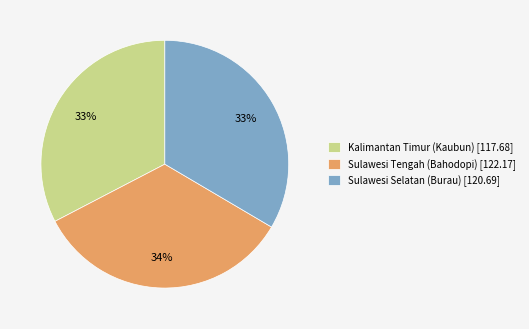

To the nearest percent, what percentage of the pie is Kalimantan Timur (Kaubun)?

33%